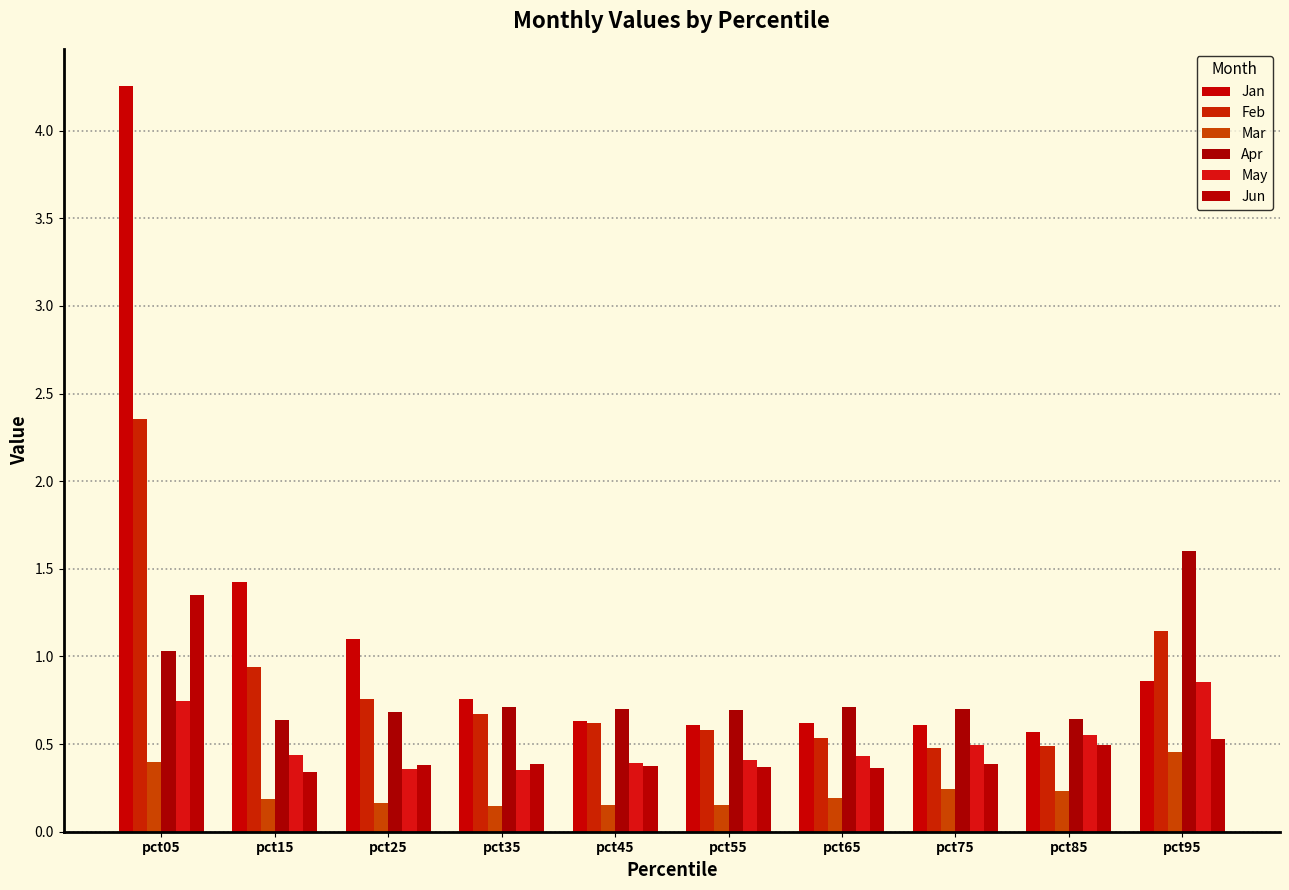

Between pct25 and pct95, which series saw the biggest shift?

Apr